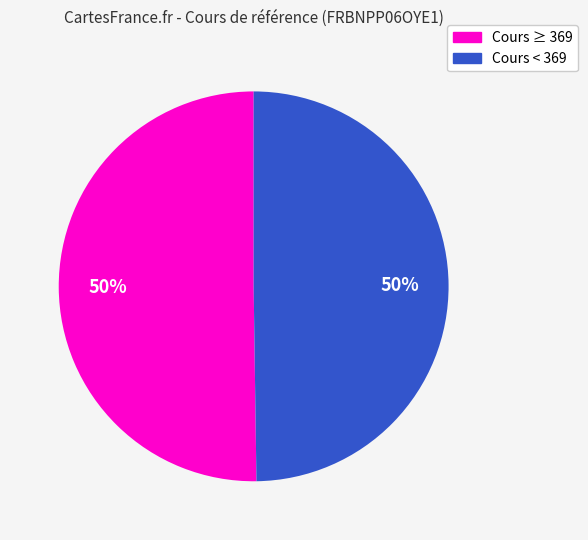

To the nearest percent, what is the average slice percentage?

50%